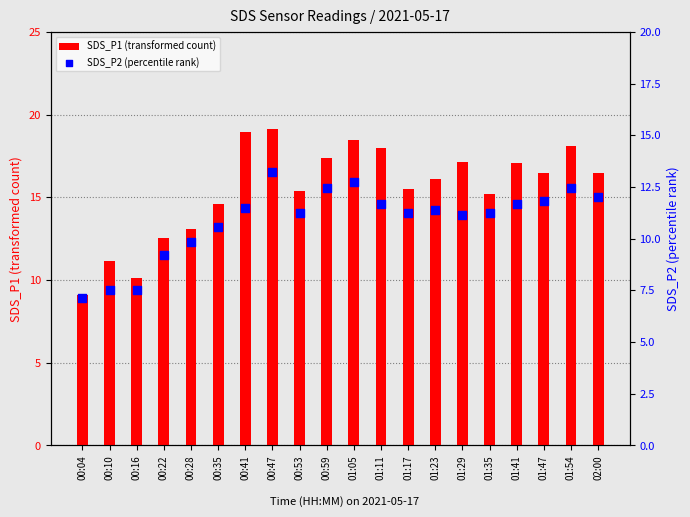

At how many categories does at least one series exceed 12?

17